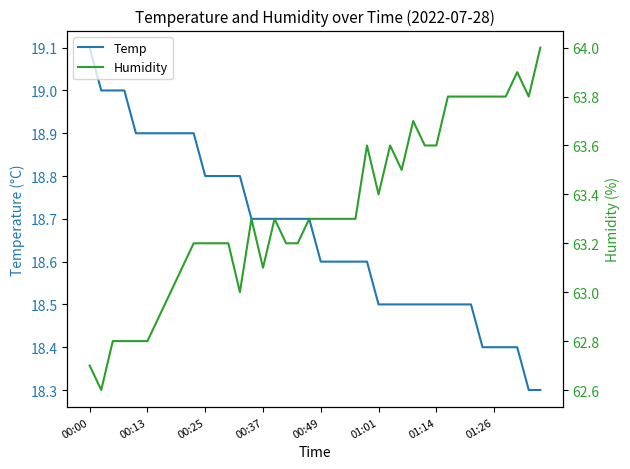

How many data points does each series have?

40